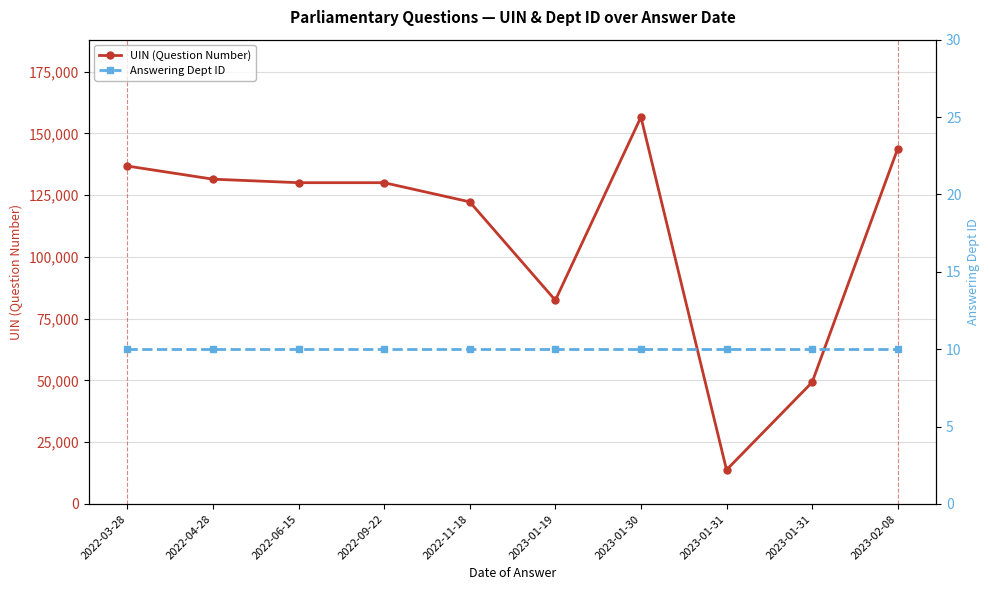

True or false: Answering Dept ID and UIN (Question Number) intersect in this chart.

False